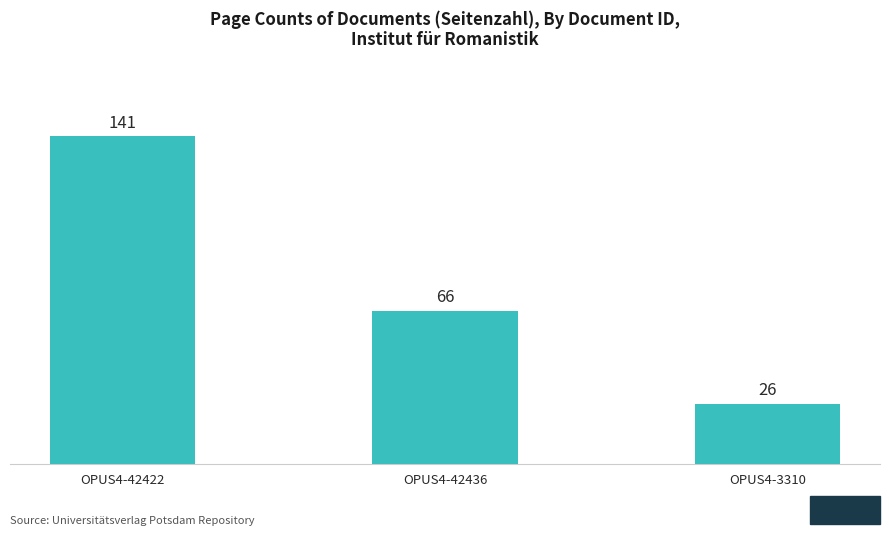

Reading left to right, list all the values displayed in this chart.

OPUS4-42422=141	OPUS4-42436=66	OPUS4-3310=26